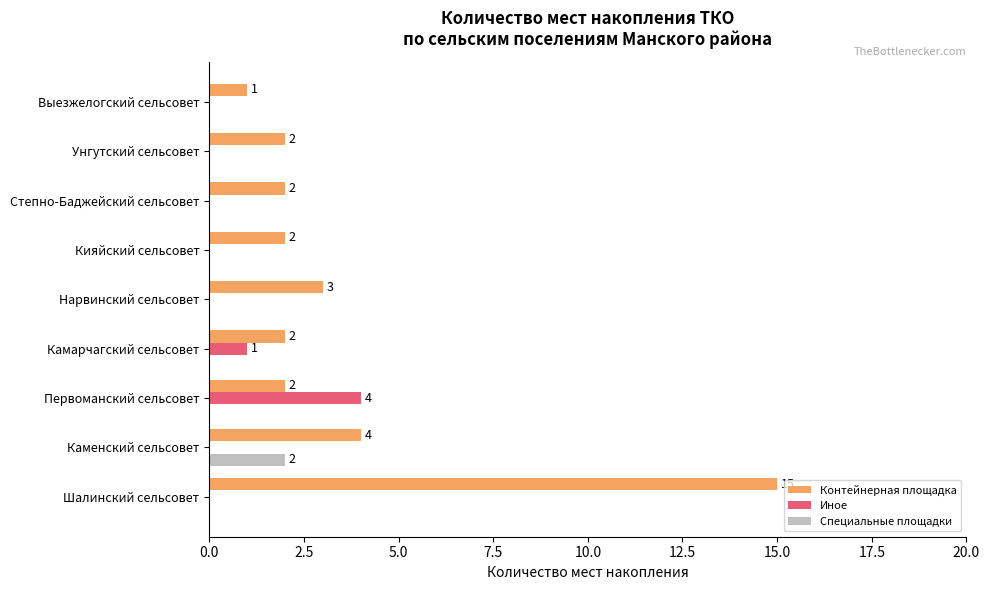

Is it true that Специальные площадки equals 0 at Первоманский сельсовет?

True